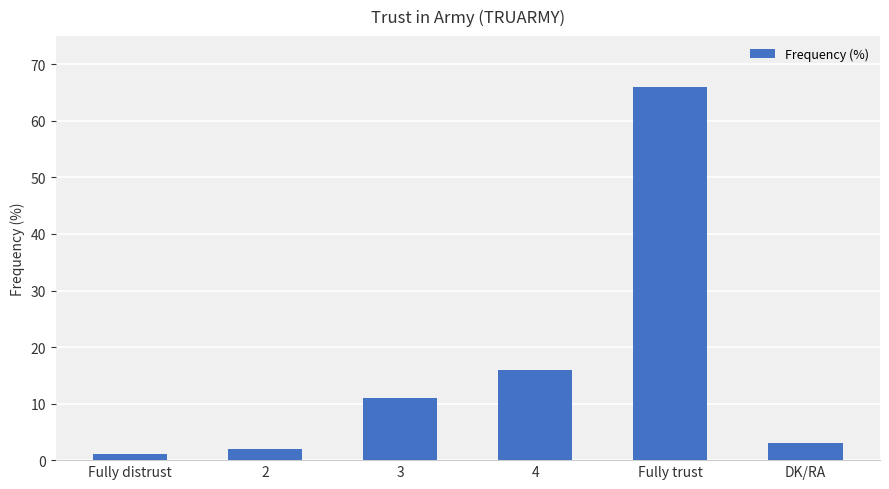

Rank the categories by value from lowest to highest.

Fully distrust, 2, DK/RA, 3, 4, Fully trust